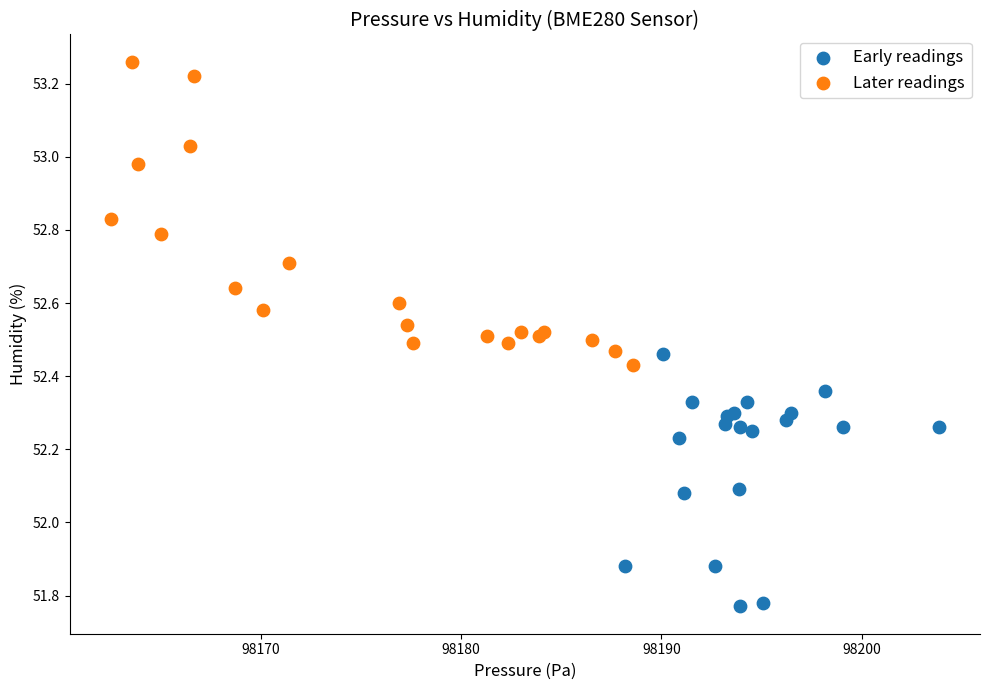

Which series has the largest Y range (max minus min)?

Later readings